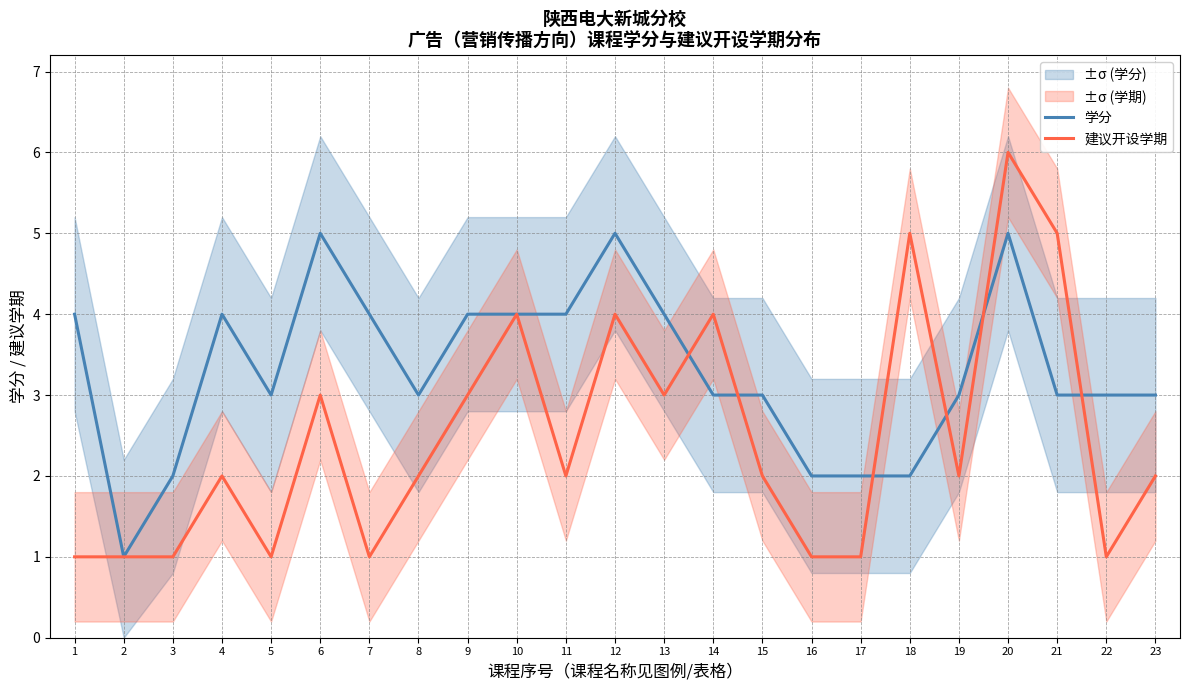

Where do 学分 and 建议开设学期 first cross each other?

13 and 14